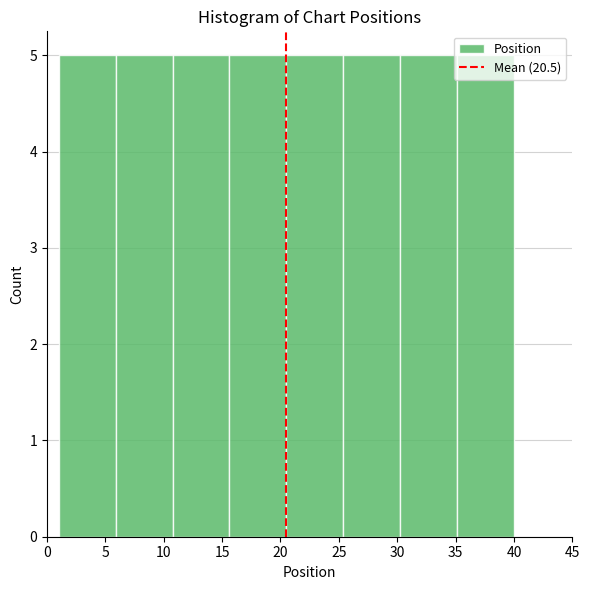

Reading left to right, transcribe this chart: for each bar, give the range it covers on the x-axis and its height. Neither the bar edges nor the heights are printed on the chart, so give them approximately, as read against the axes.

1.0 to 6.0: 5
6.0 to 11.0: 5
11.0 to 15.5: 5
15.5 to 20.5: 5
20.5 to 25.5: 5
25.5 to 30.5: 5
30.5 to 35.0: 5
35.0 to 40.0: 5